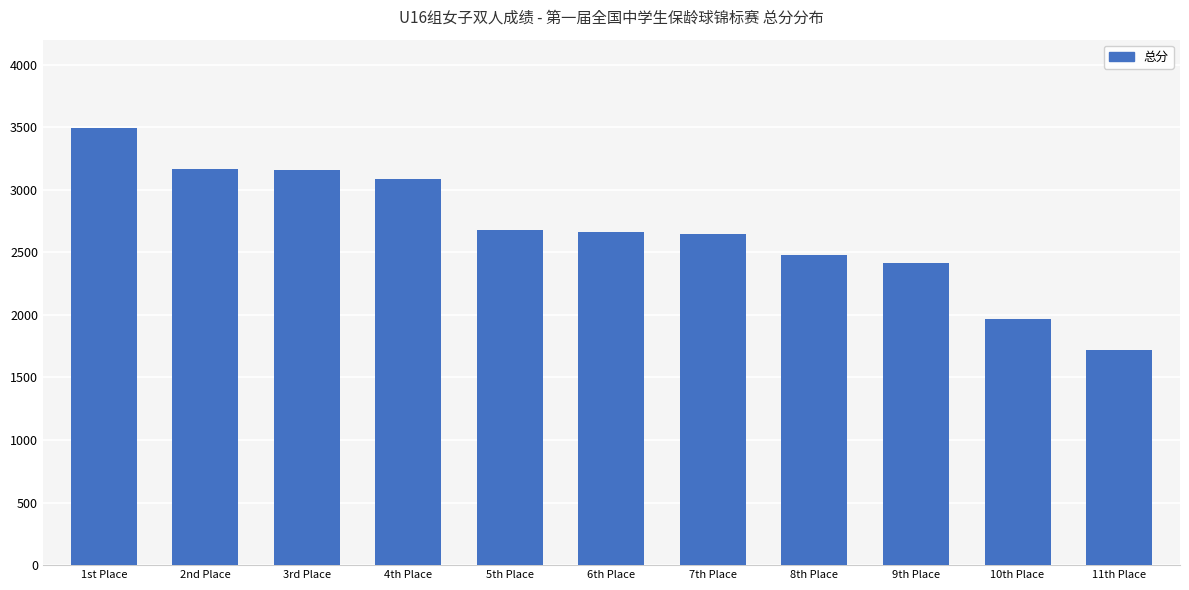

What is the change in value from 4th Place to 10th Place?

-1123